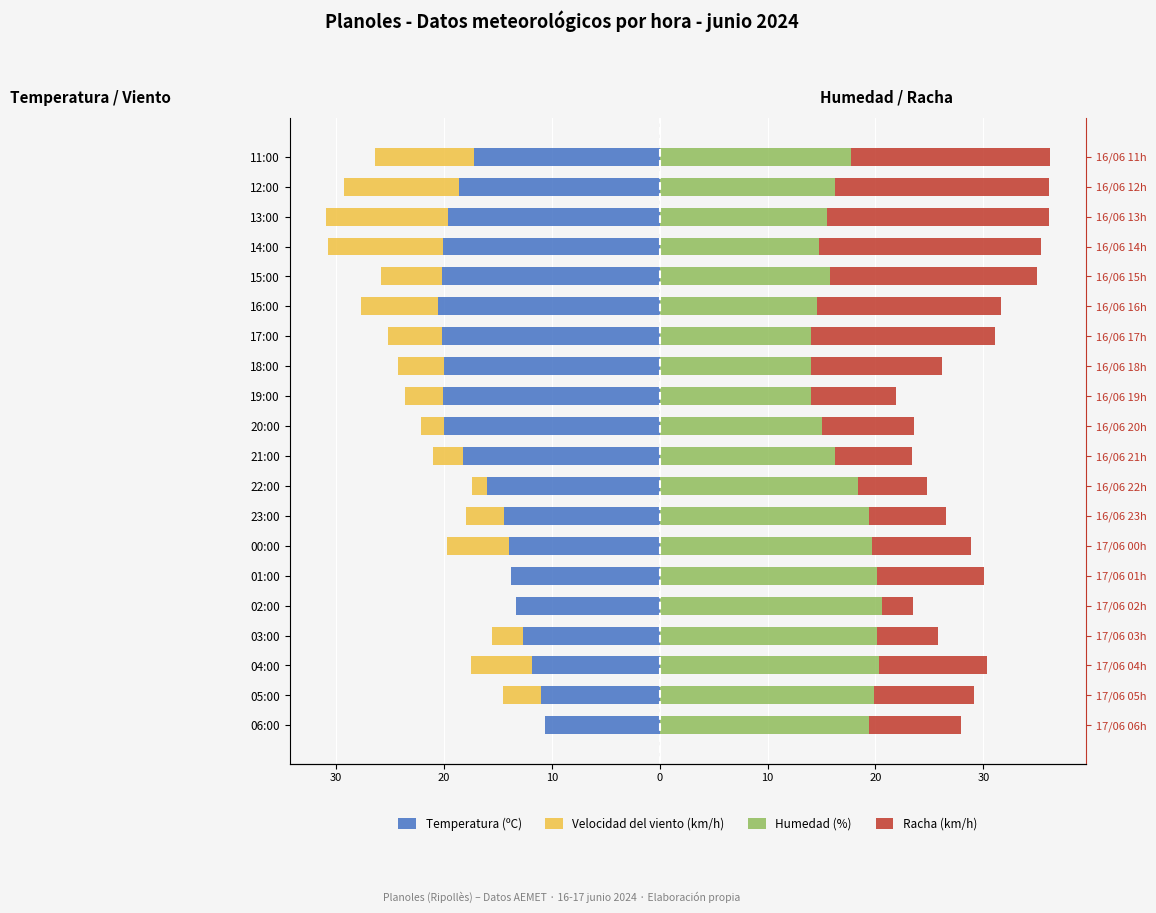

Is the value of Velocidad del viento (km/h) at 23:00 greater than the value of Humedad (%) at 04:00?

No